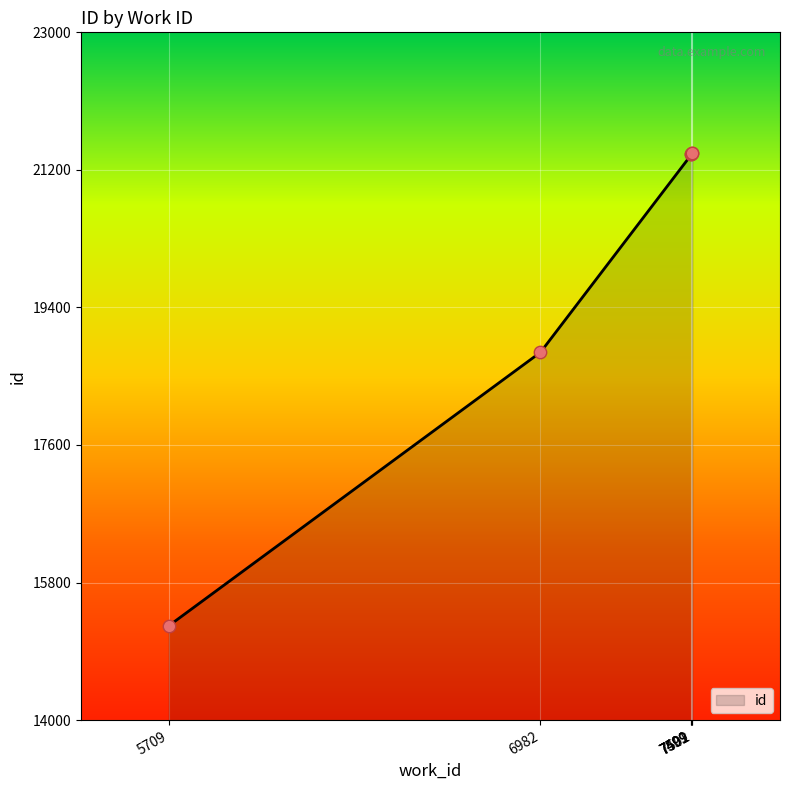

What is the ratio of the value at 7501 to the value at 7499?

1.0